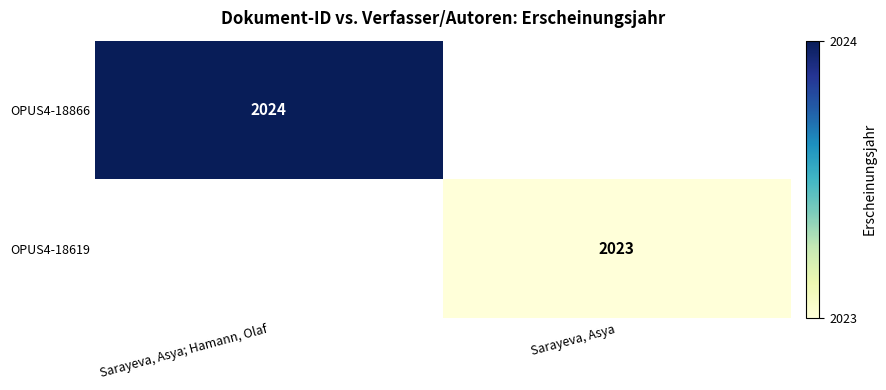

How many series are shown in this chart?

2